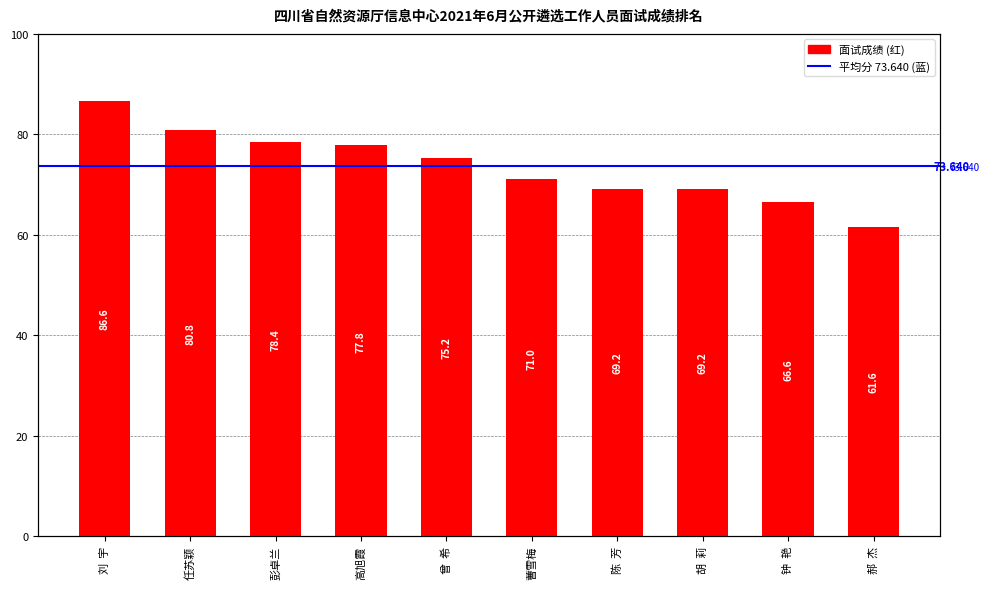

What is the difference between the second highest and second lowest values?

14.2